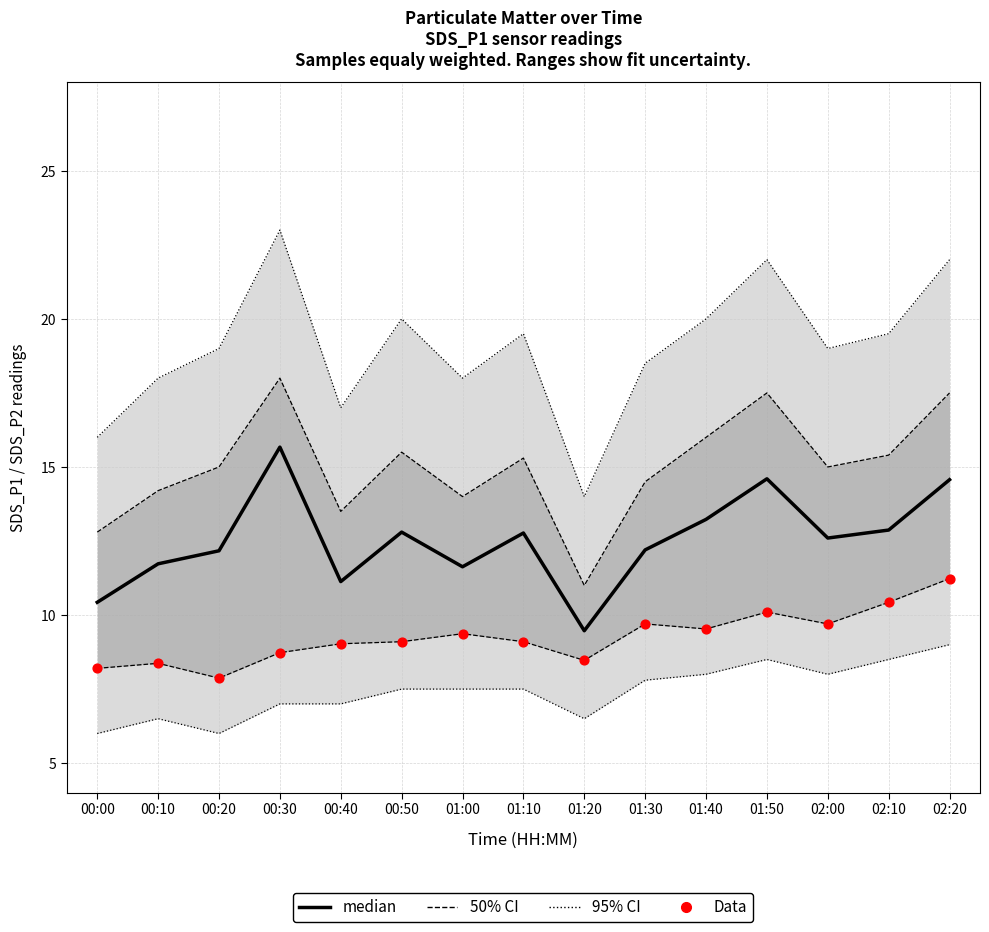

At how many categories does at least one series exceed 13?

4